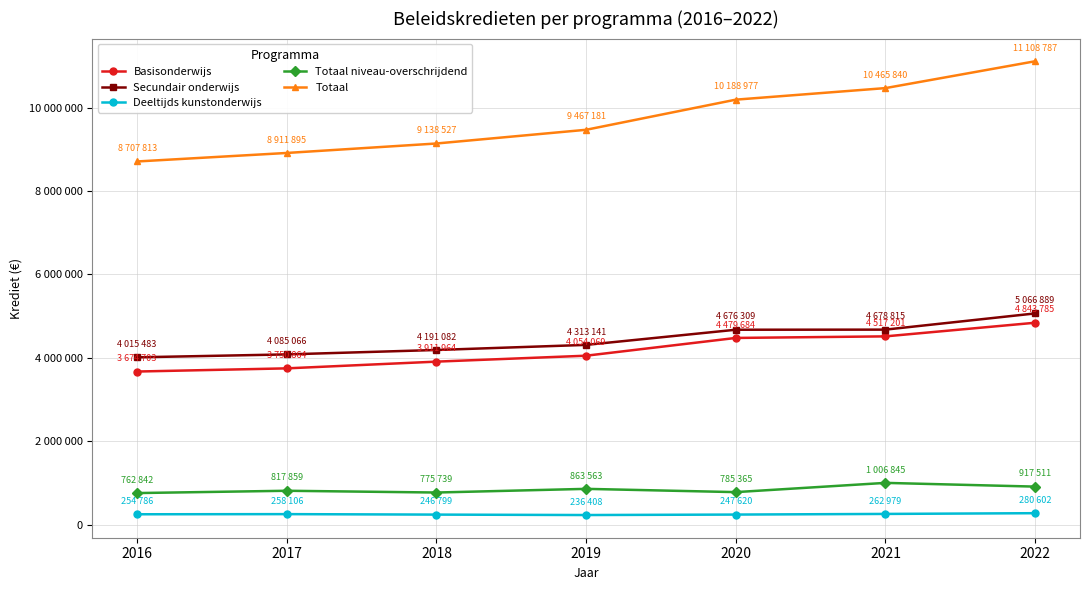

Reading left to right, transcribe all the data shown in this chart.

Basisonderwijs: 3674703	3750864	3911964	4054069	4479684	4517201	4843785
Secundair onderwijs: 4015483	4085066	4191082	4313141	4676309	4678815	5066889
Deeltijds kunstonderwijs: 254786	258106	246799	236408	247620	262979	280602
Totaal niveau-overschrijdend: 762842	817859	775739	863563	785365	1006845	917511
Totaal: 8707813	8911895	9138527	9467181	10188977	10465840	11108787